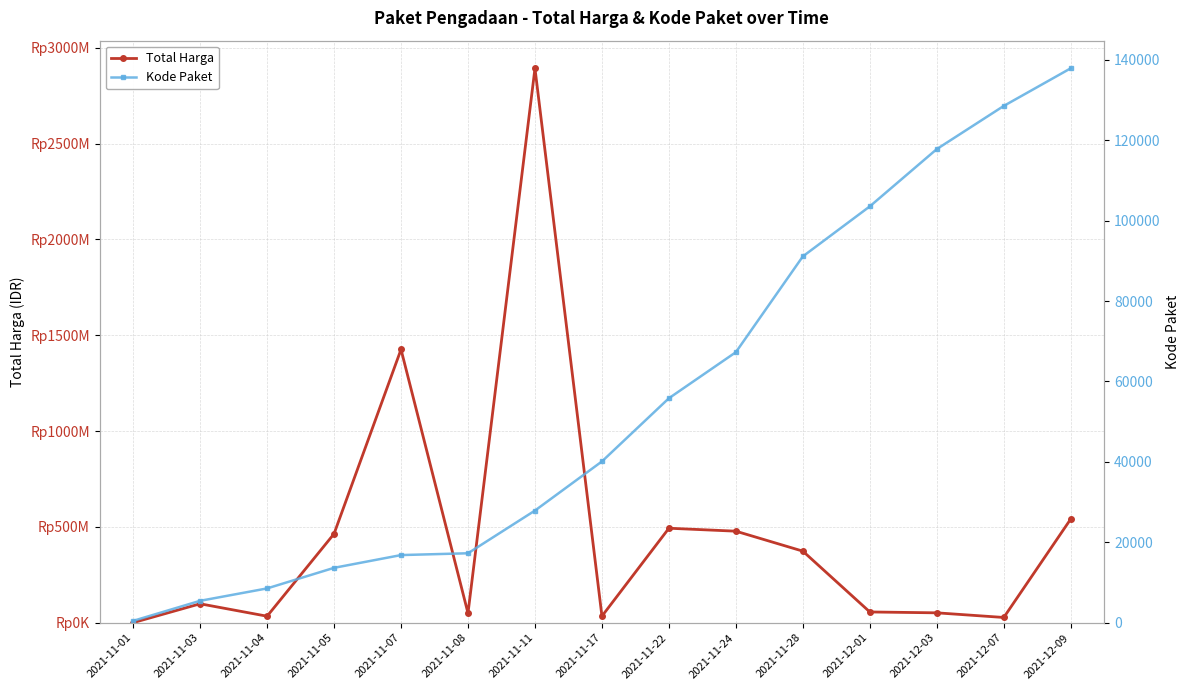

Reading left to right, extract all data points from this chart.

Total Harga: 2021-11-01=333600	2021-11-03=98772570	2021-11-04=34000000	2021-11-05=464002100	2021-11-07=1425867900	2021-11-08=49730040	2021-11-11=2892122000	2021-11-17=34292000	2021-11-22=493000000	2021-11-24=477600000	2021-11-28=373404000	2021-12-01=56152800	2021-12-03=51601000	2021-12-07=27412000	2021-12-09=541071000
Kode Paket: 2021-11-01=464	2021-11-03=5449	2021-11-04=8530	2021-11-05=13652	2021-11-07=16823	2021-11-08=17272	2021-11-11=27891	2021-11-17=40112	2021-11-22=55826	2021-11-24=67279	2021-11-28=91101	2021-12-01=103541	2021-12-03=117783	2021-12-07=128516	2021-12-09=137876